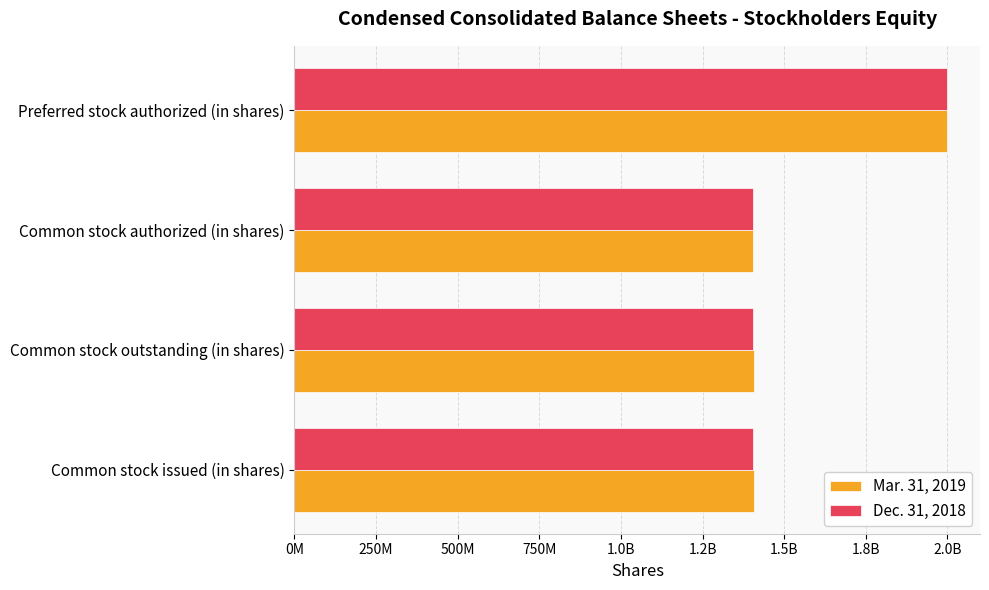

What are all the series names shown in the legend?

Mar. 31, 2019, Dec. 31, 2018